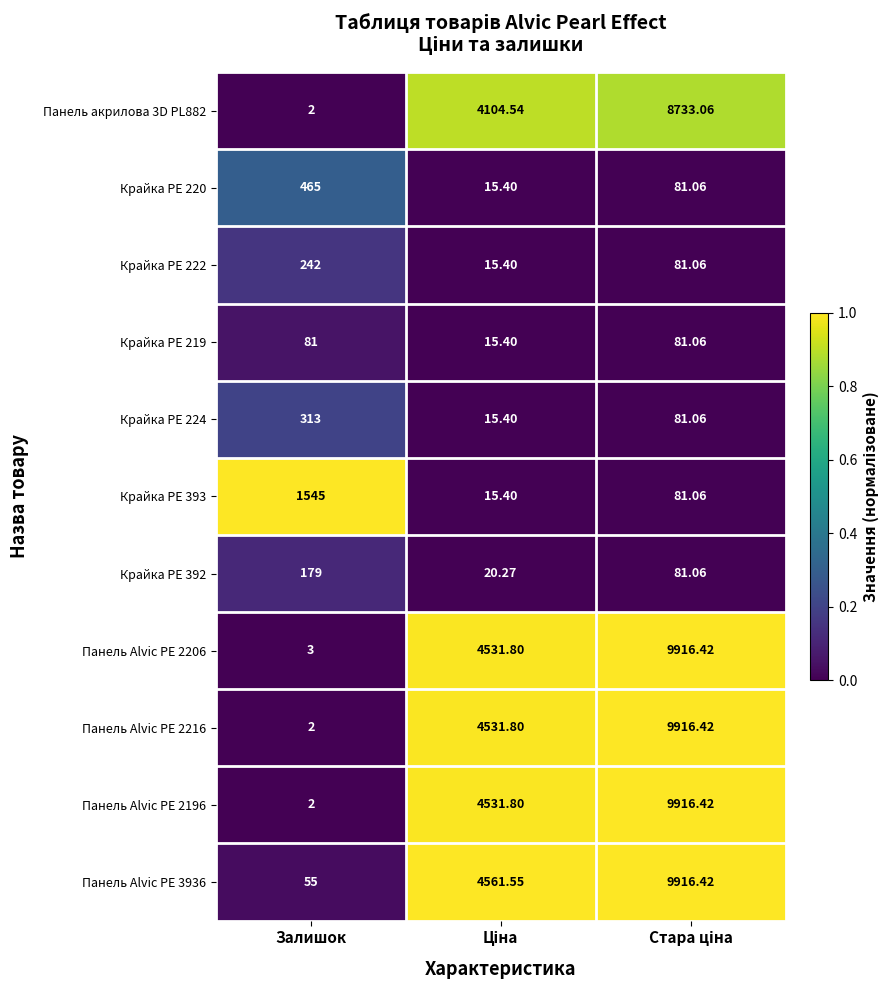

At which label does Крайка PE 392 reach its peak?

Залишок